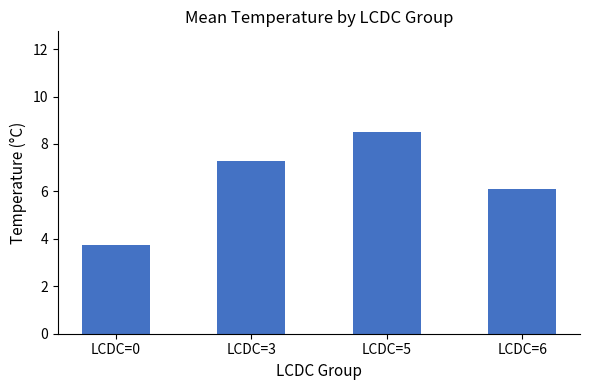

Which label corresponds to the smallest value in the chart?

LCDC=0